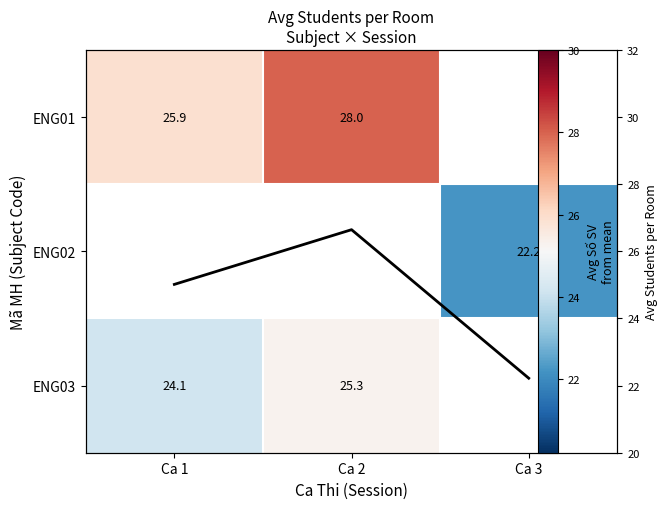

What is the total value across all series at Ca 2?

79.9